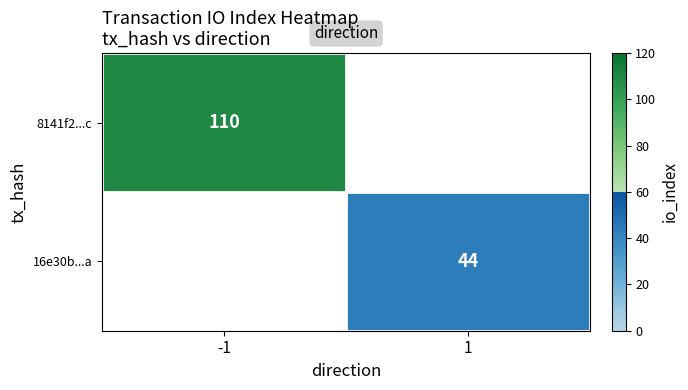

The value of 8141f2...c at -1 is 151. True or false?

False